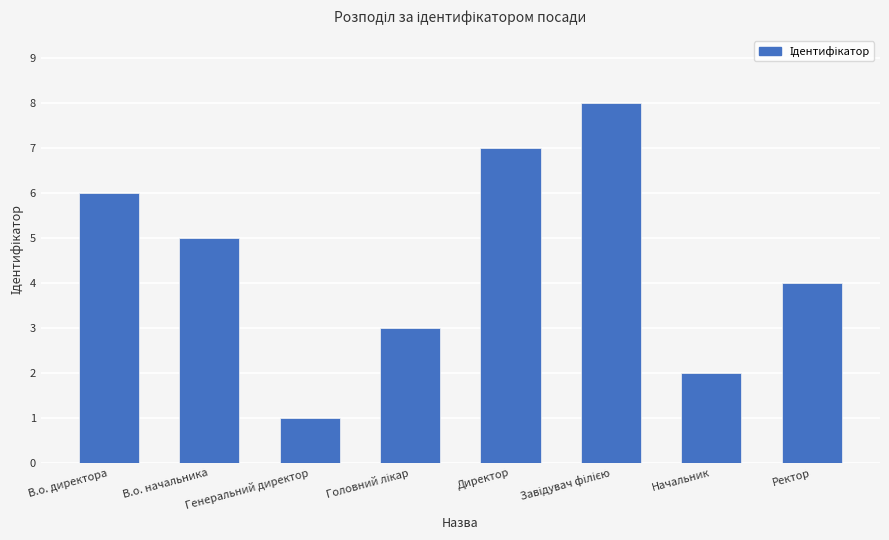

The value at В.о. директора is 6. True or false?

True